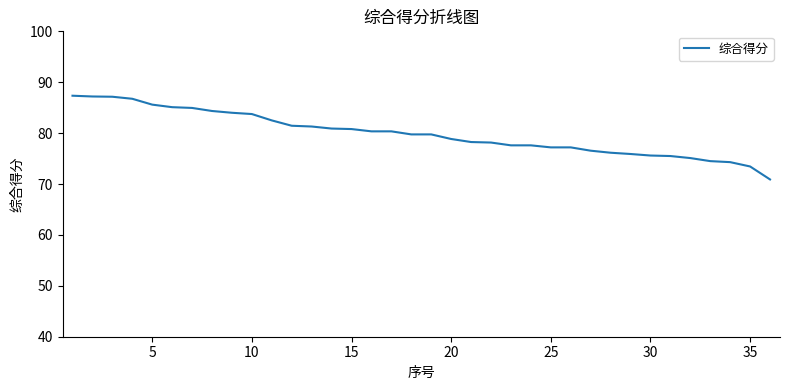

What is the smallest value displayed?

70.9